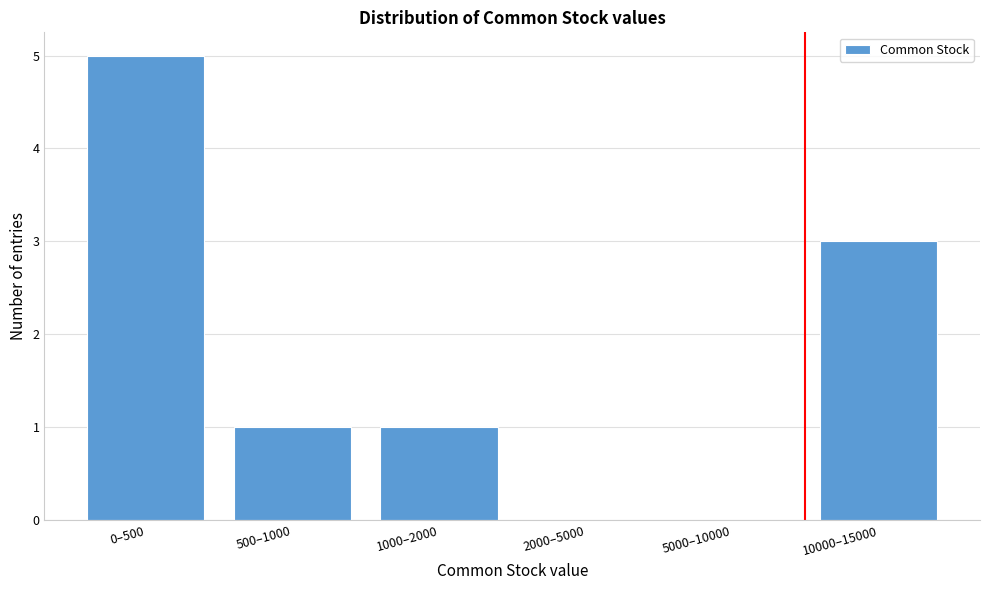

Reading left to right, list all the values displayed in this chart.

0–500=5	500–1000=1	1000–2000=1	2000–5000=0	5000–10000=0	10000–15000=3